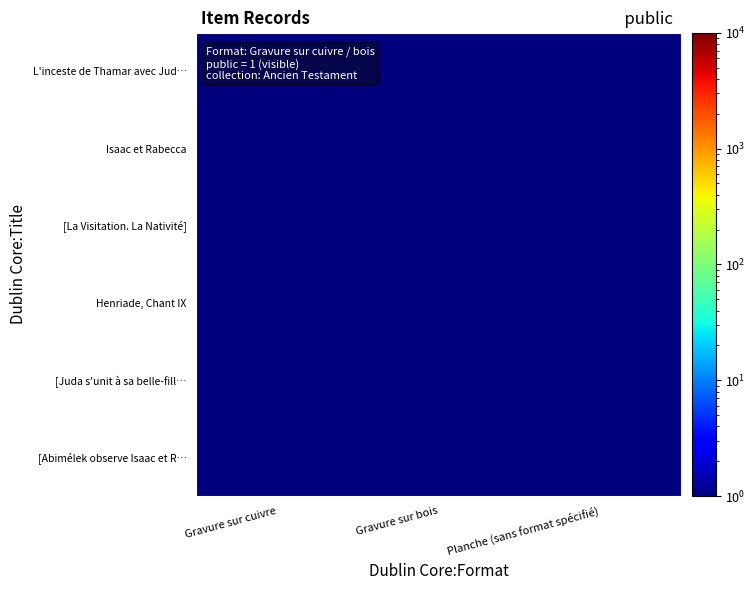

What is the difference between the highest and lowest values at Gravure sur cuivre?

0.5